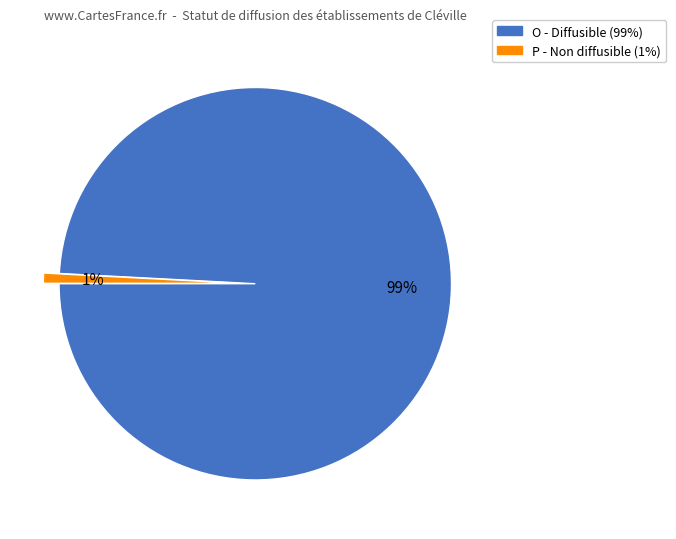

What is the smallest slice in the pie chart?

P